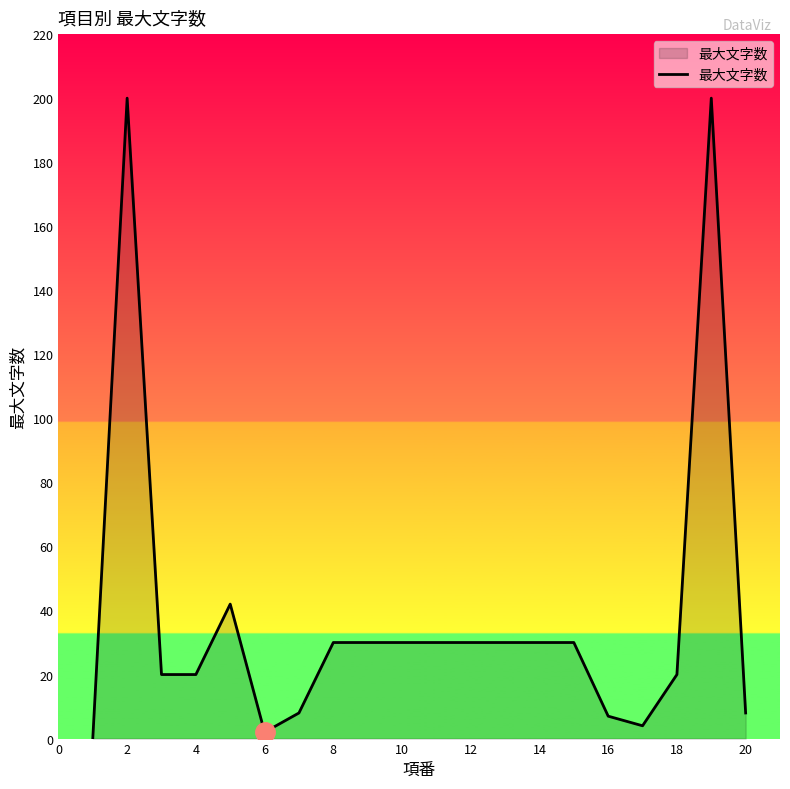

What is the sum of all values?

771